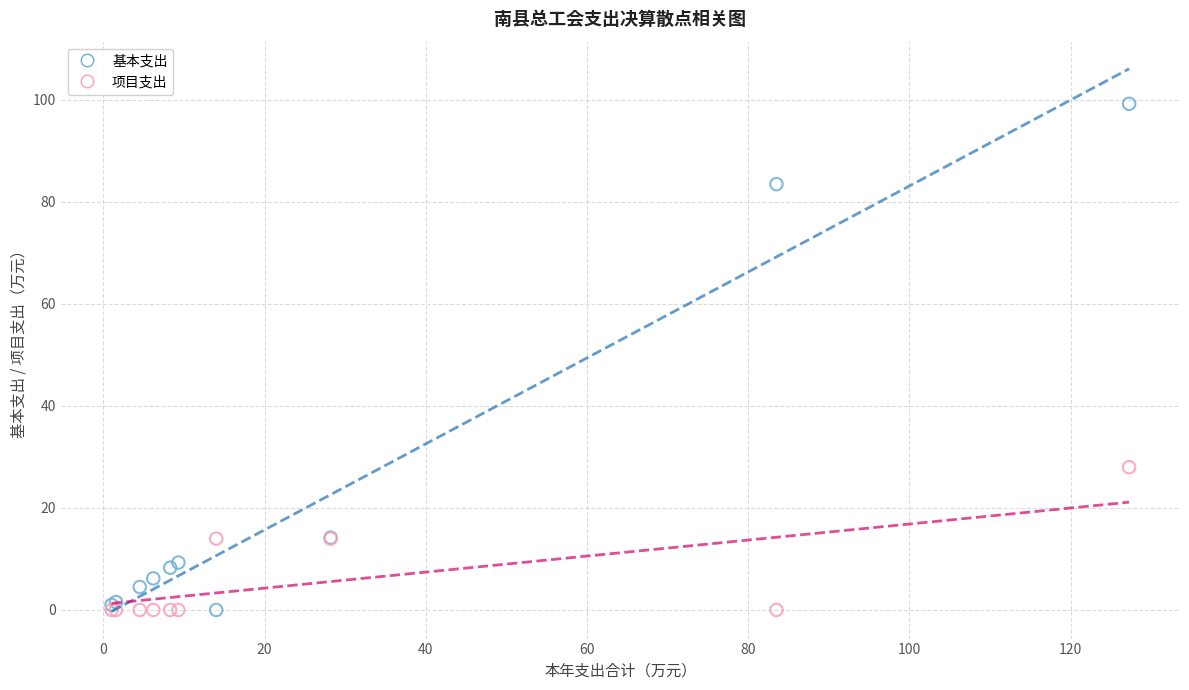

In the 基本支出 series, what Y value is closest to 49?

83.5